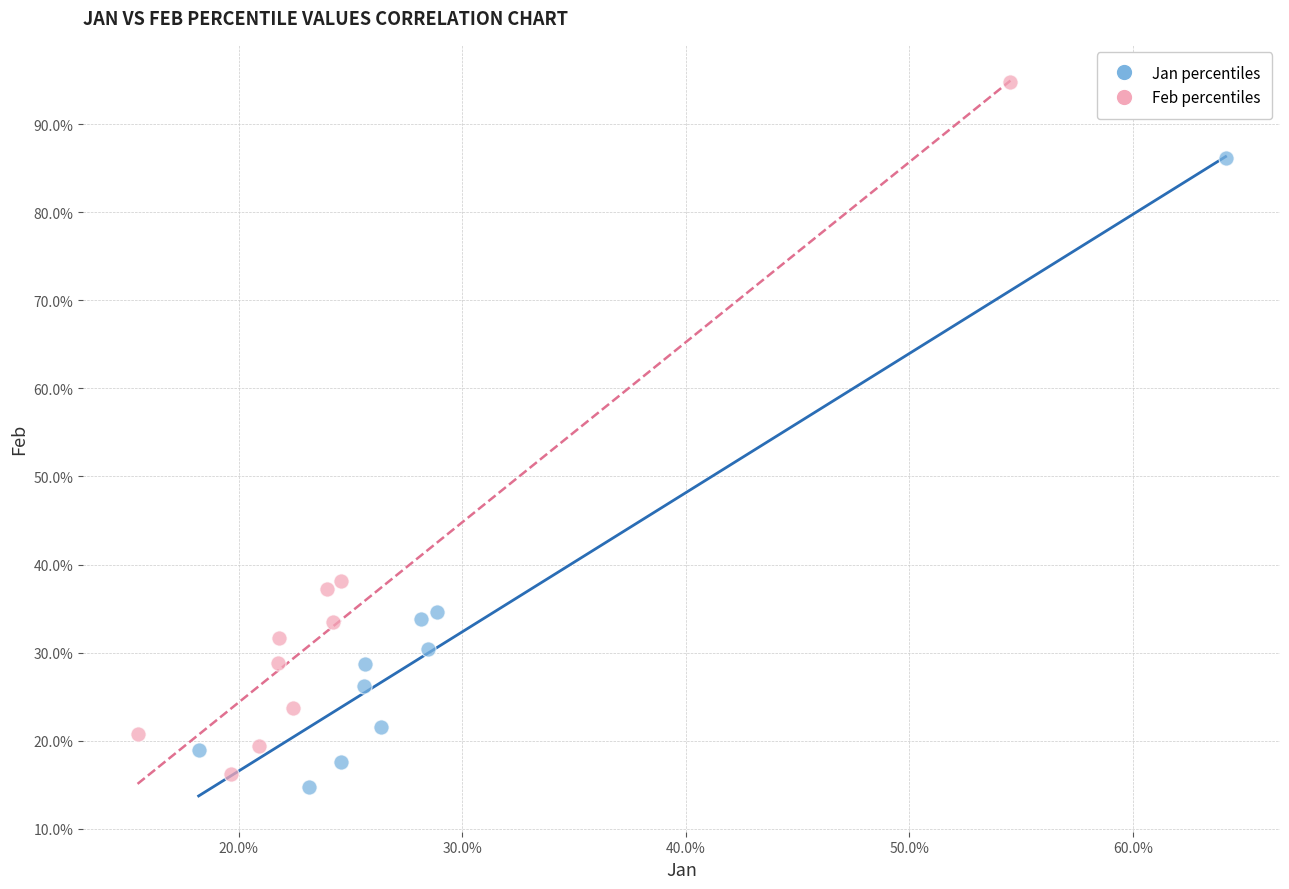

Which series has the widest spread of Y values?

Feb percentiles